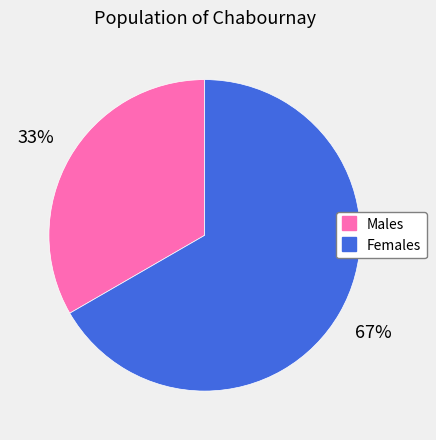

To the nearest percent, what is the average slice percentage?

50%